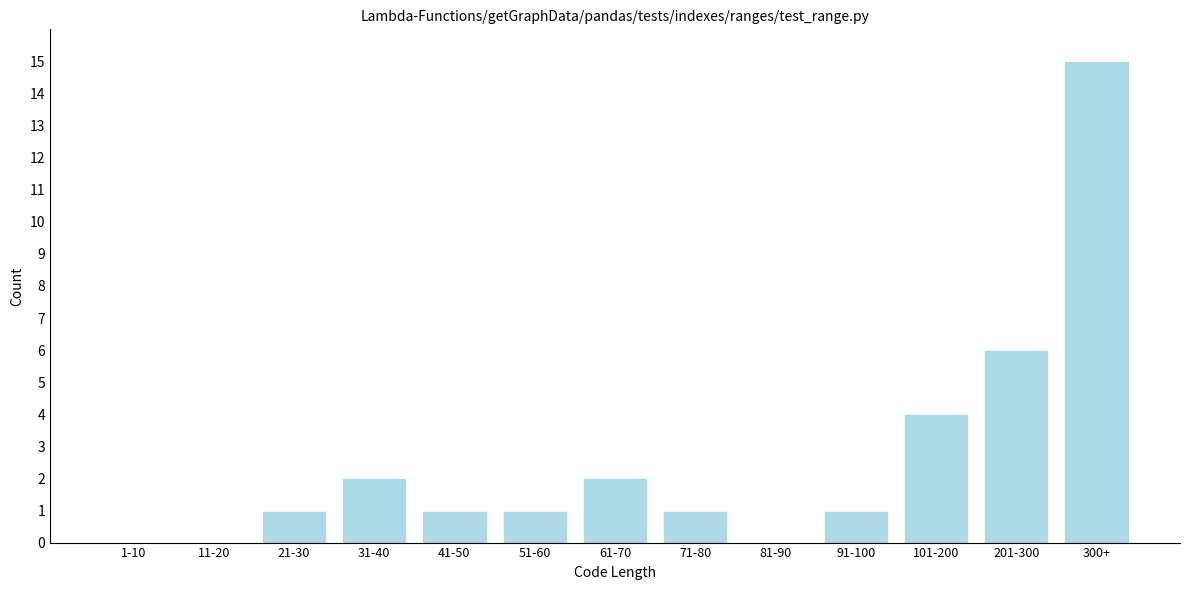

Reading right to left, what are all the values shown in this chart?

300+=15	201-300=6	101-200=4	91-100=1	81-90=0	71-80=1	61-70=2	51-60=1	41-50=1	31-40=2	21-30=1	11-20=0	1-10=0